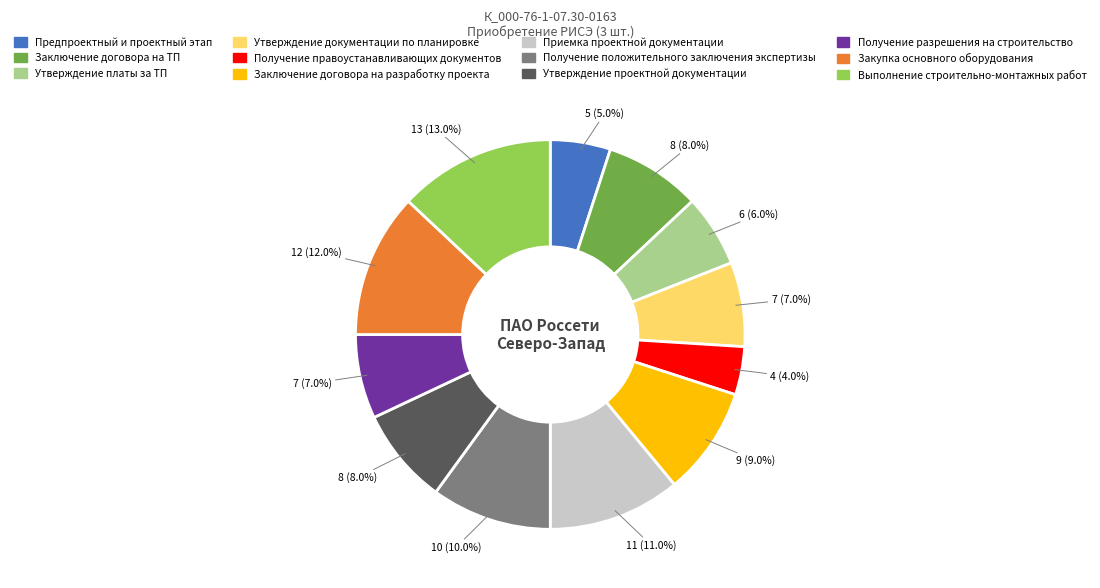

True or false: Заключение договора на ТП accounts for 1% of the total.

False